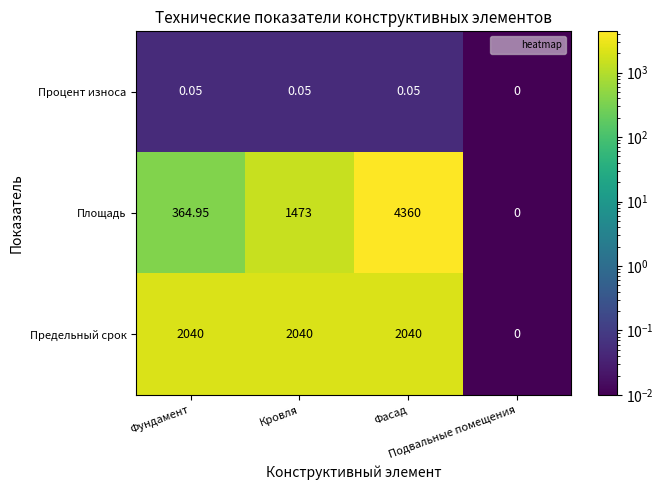

List the series in order of their peak value, lowest first.

Процент износа, Предельный срок, Площадь